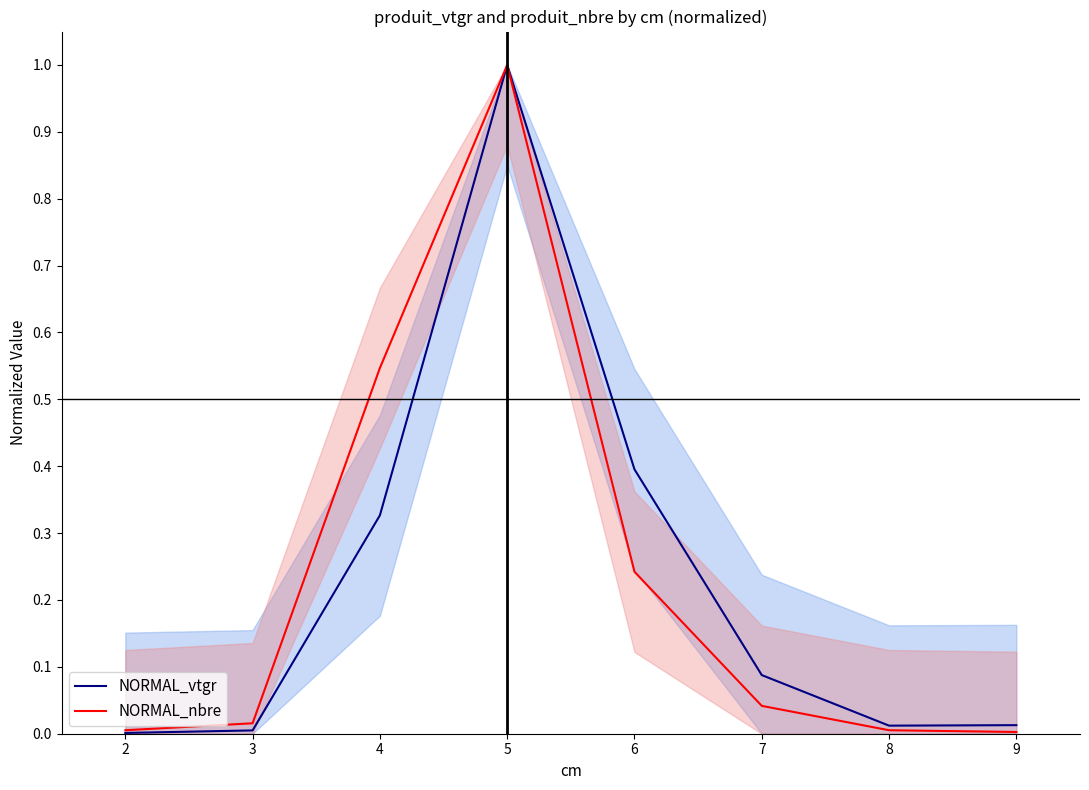

The value of NORMAL_vtgr at 6 is 0.7. True or false?

False